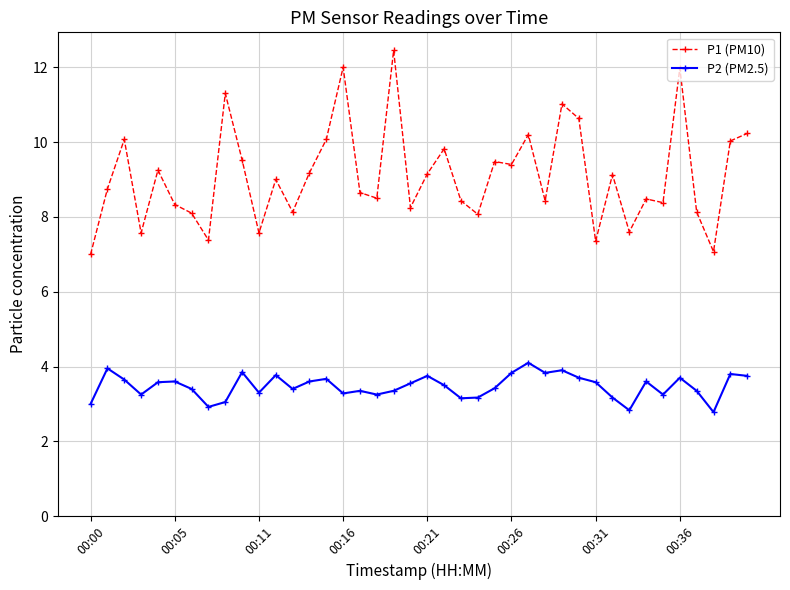

What is the minimum value shown in the chart?

2.8